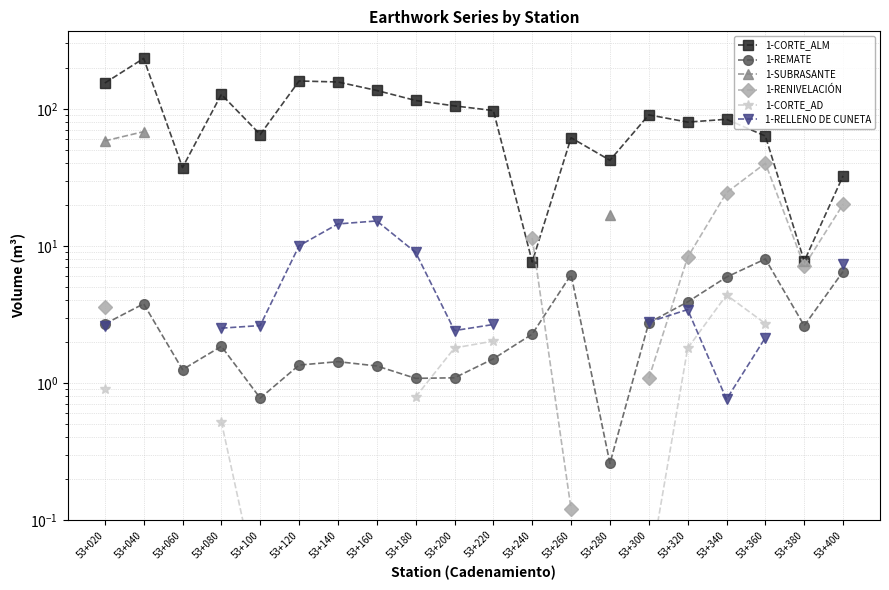

How many categories are shown in the chart?

20